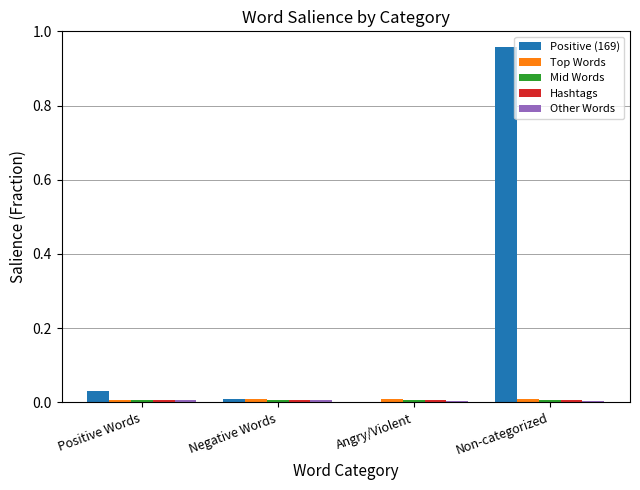

Which category has the highest value across all series?

Non-categorized